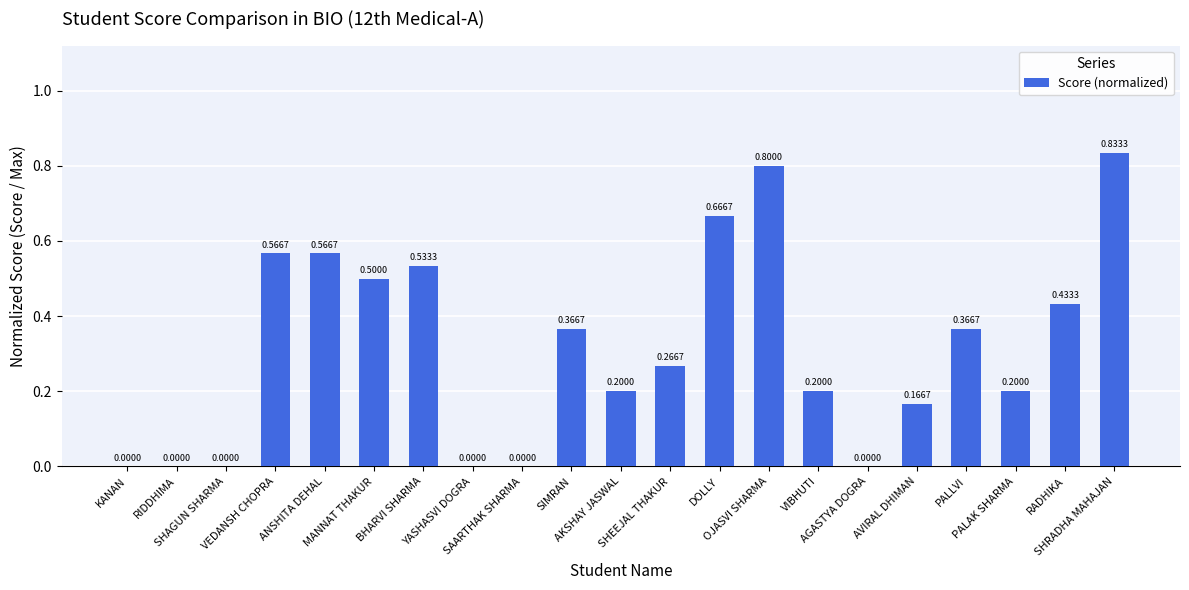

What is the sum of all values?

6.7